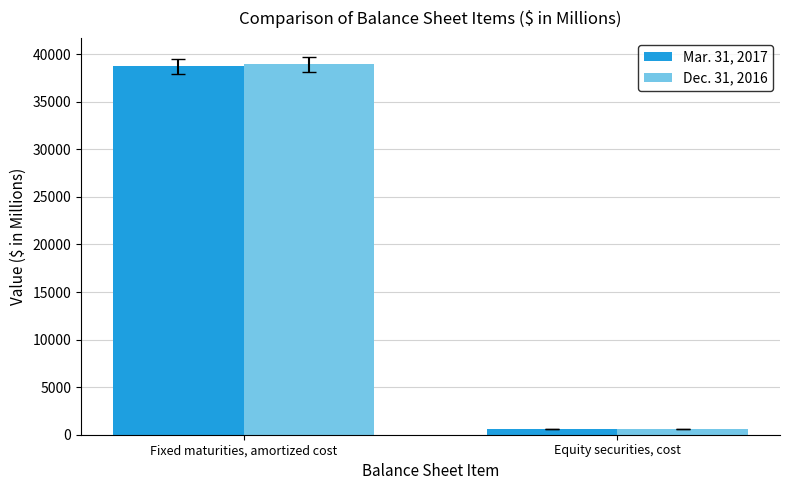

The value of Mar. 31, 2017 at Fixed maturities, amortized cost is 67920. True or false?

False